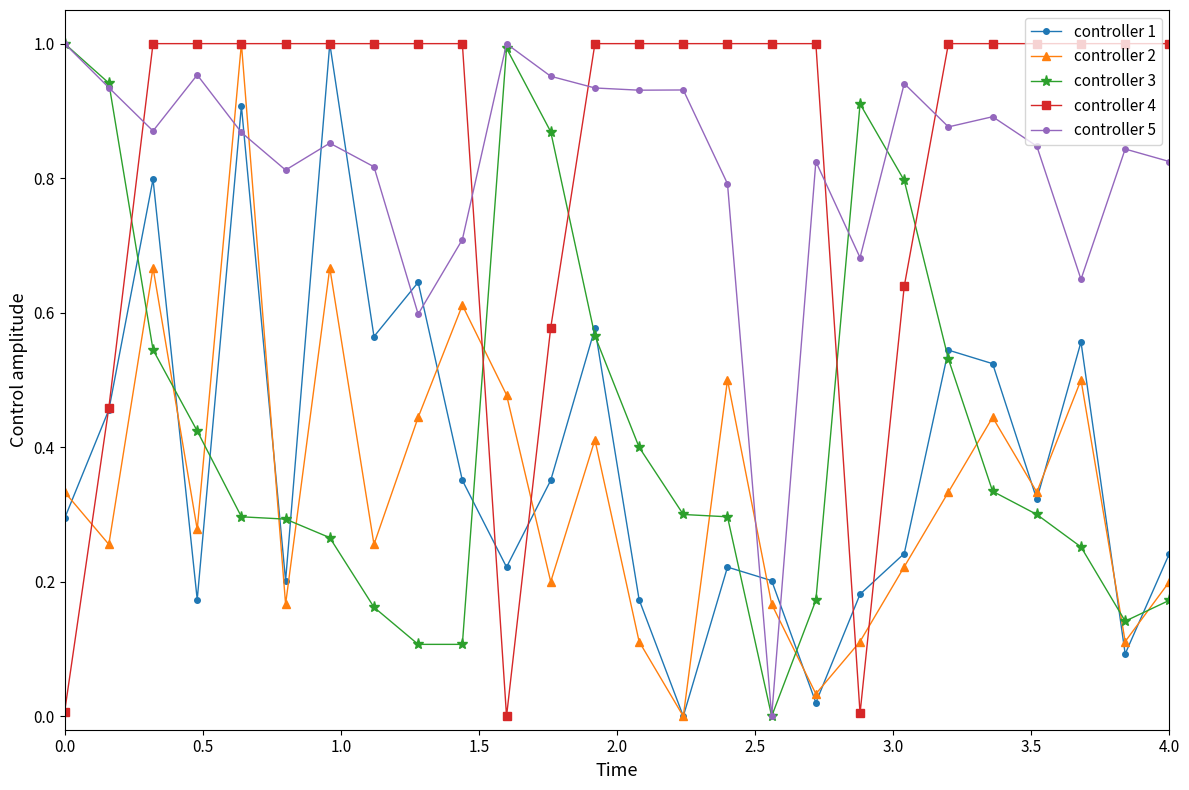

True or false: controller 1 and controller 3 cross at least once.

True